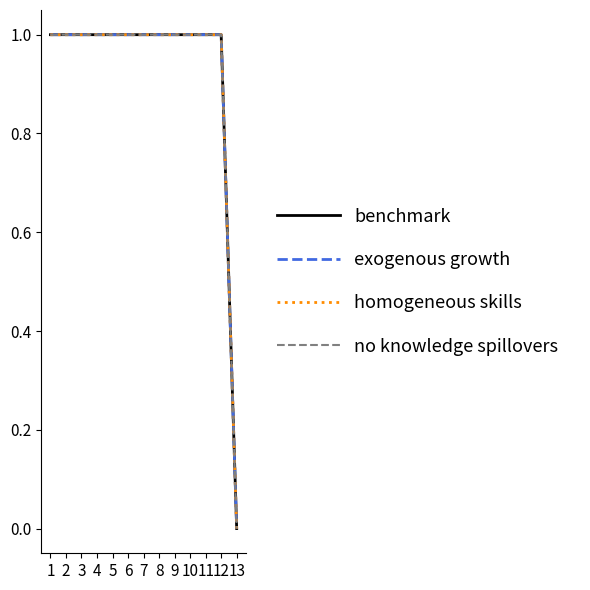

True or false: homogeneous skills has a value of 1 at 1.

True